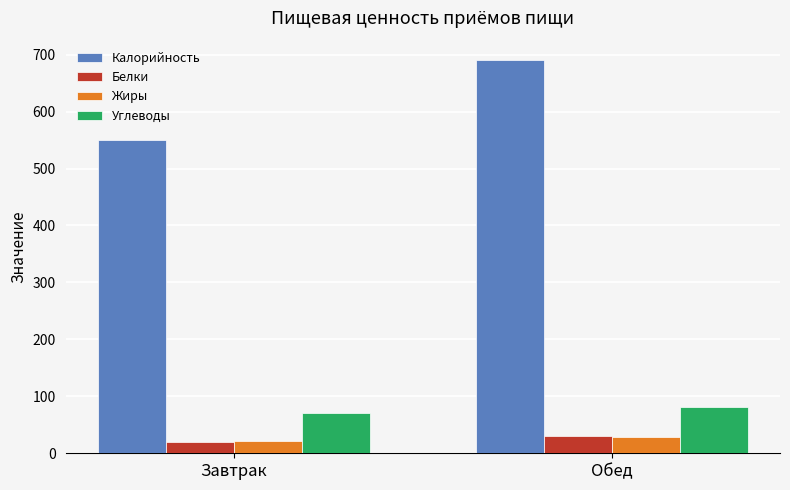

Which series changed the most between Завтрак and Обед?

Калорийность